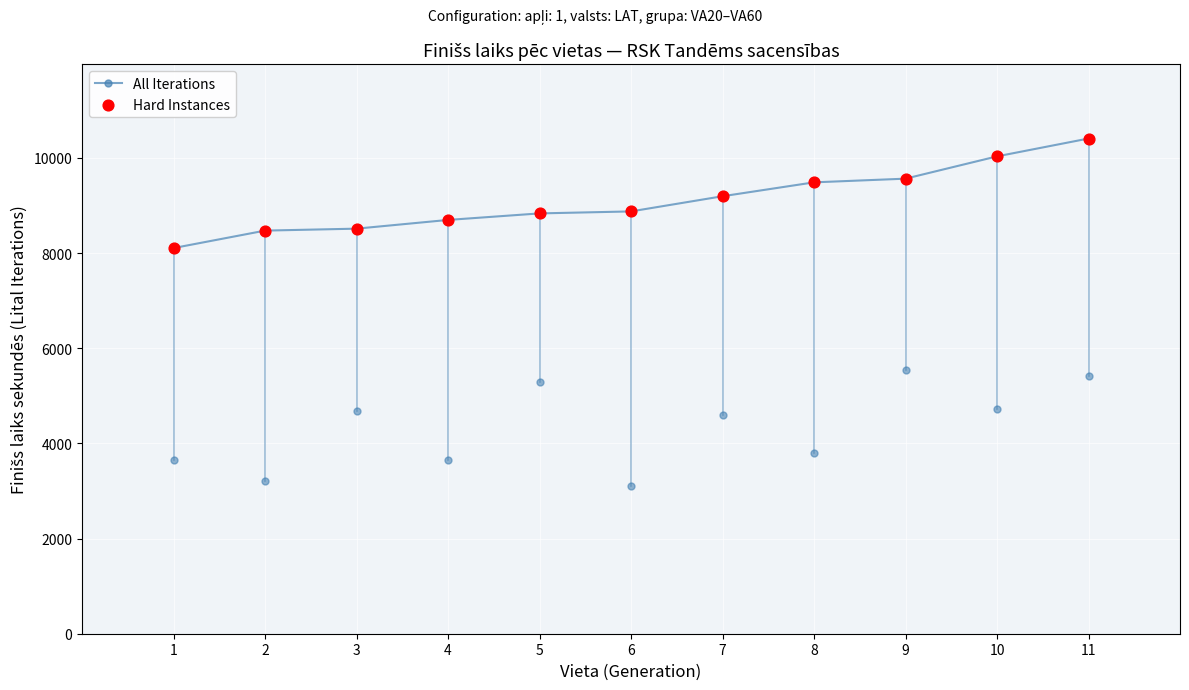

Which has a higher value, 8 or 5?

8